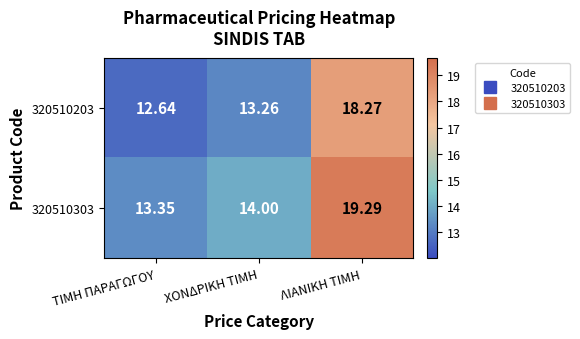

At how many categories does at least one series exceed 13?

3